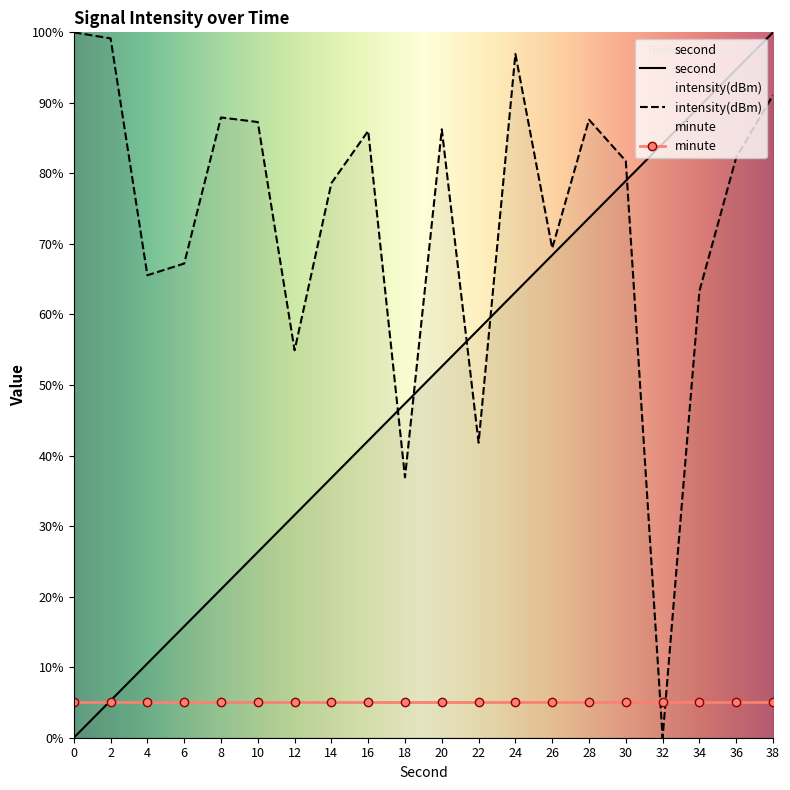

What is the total value across all series at 36?

182.0